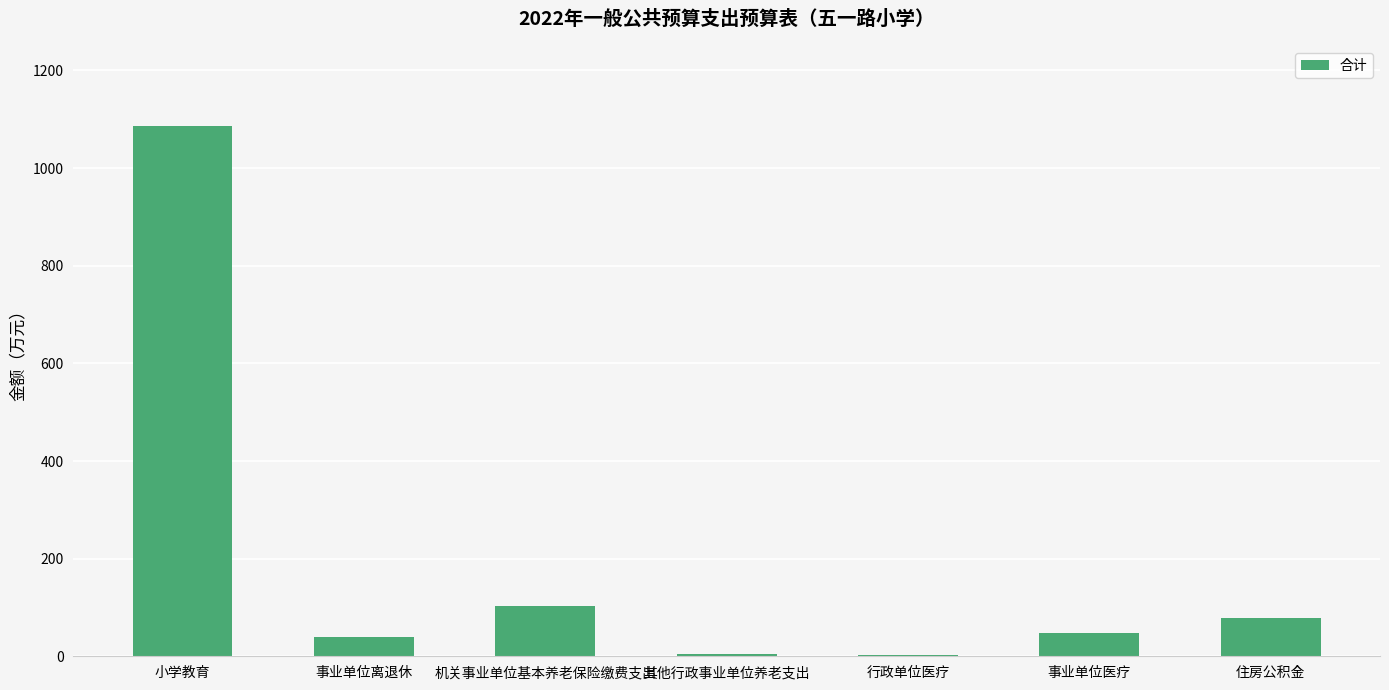

Where does the data first go above 47?

小学教育